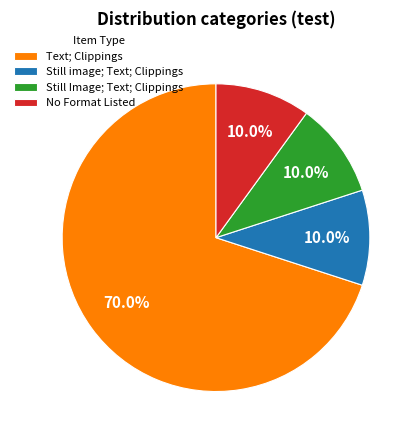

Count the number of slices in the pie.

4